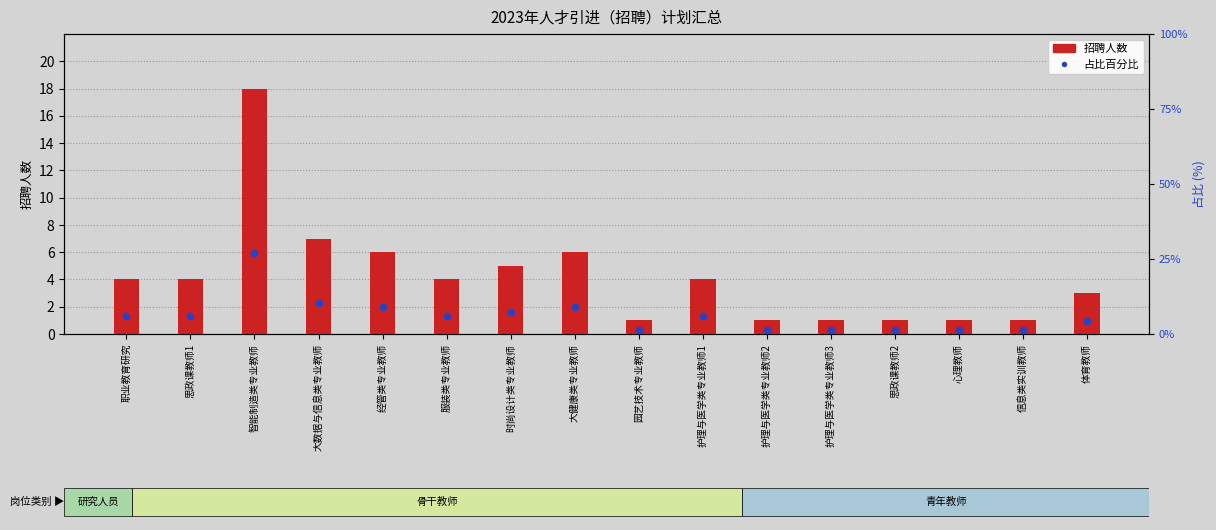

What are all the series names shown in the legend?

招聘人数, 占比百分比